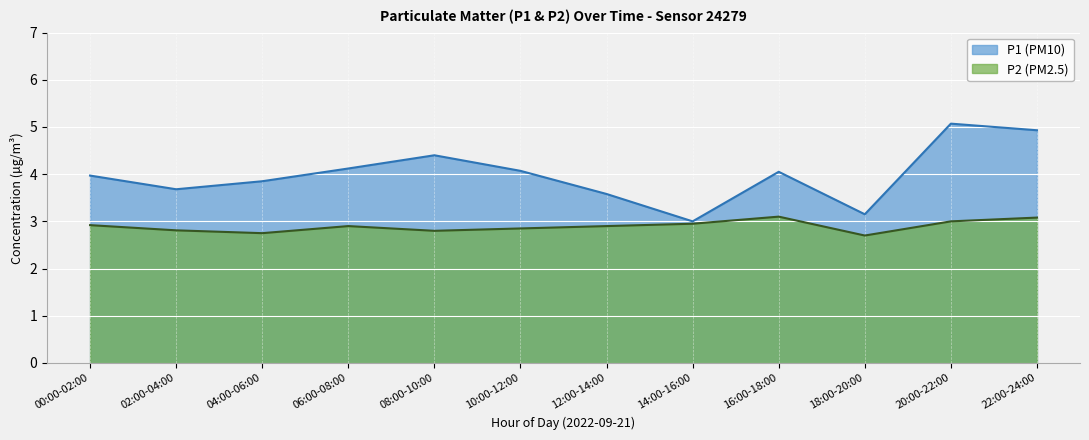

True or false: P2 has more than 0 interior local peaks.

True